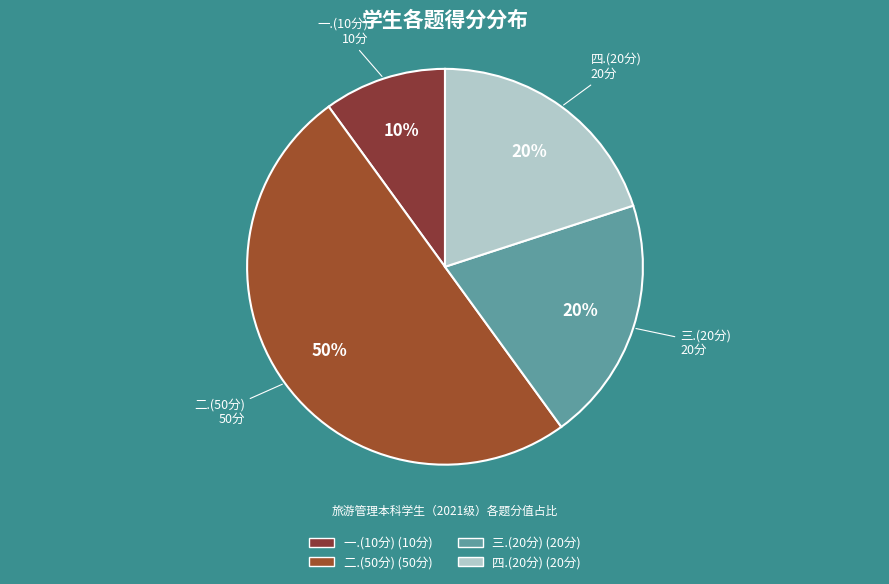

To the nearest percent, what is the combined percentage of 二.(50分) and 四.(20分)?

70%